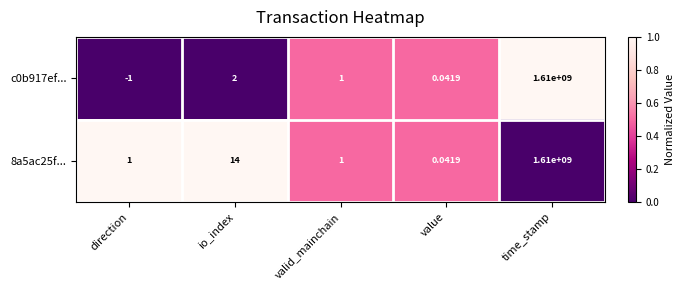

List the labels in order of c0b917ef... value, smallest first.

direction, value, valid_mainchain, io_index, time_stamp